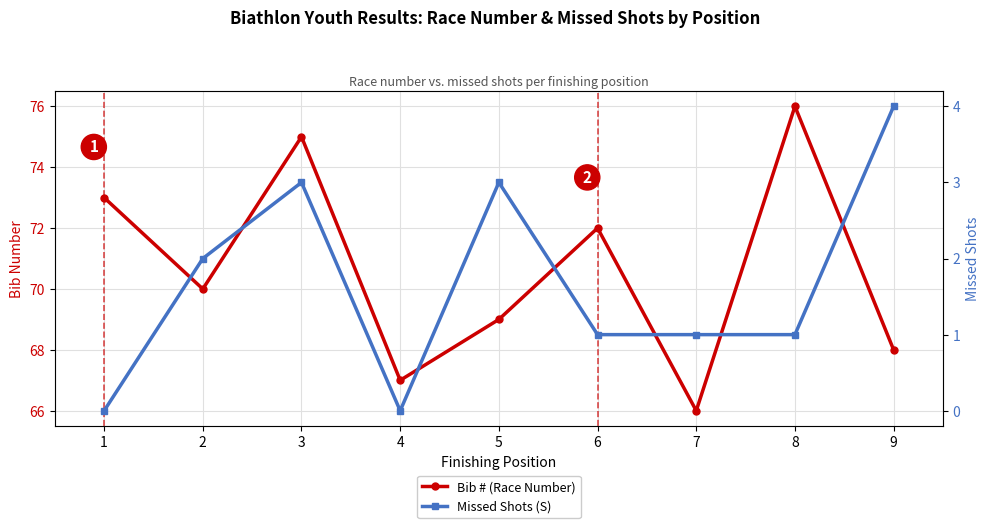

How many data points in Missed Shots (S) are above 1?

4